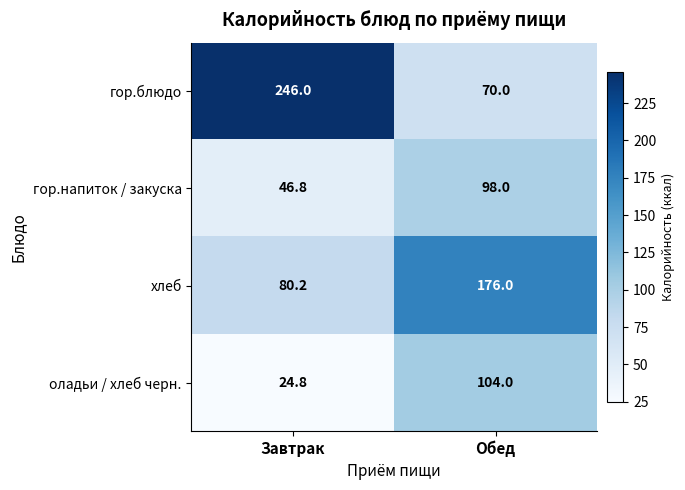

Reading left to right, transcribe all the data shown in this chart.

гор.блюдо: 246.0	70.0
гор.напиток / закуска: 46.8	98.0
хлеб: 80.2	176.0
оладьи / хлеб черн.: 24.8	104.0